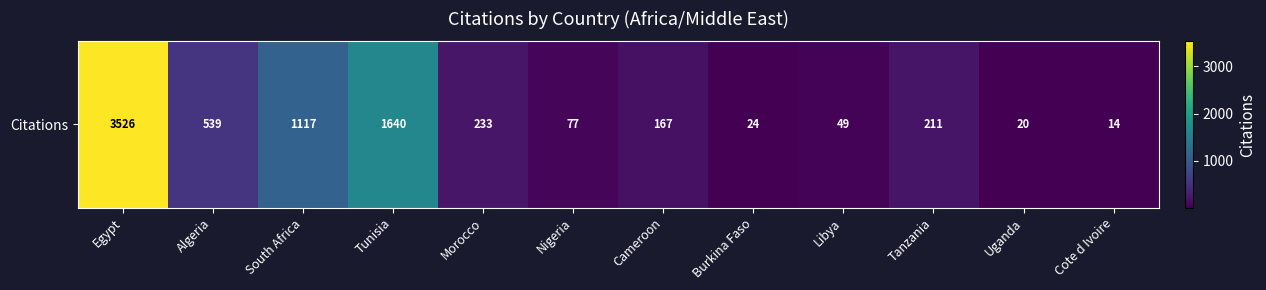

At which label does the data first exceed 211?

Egypt